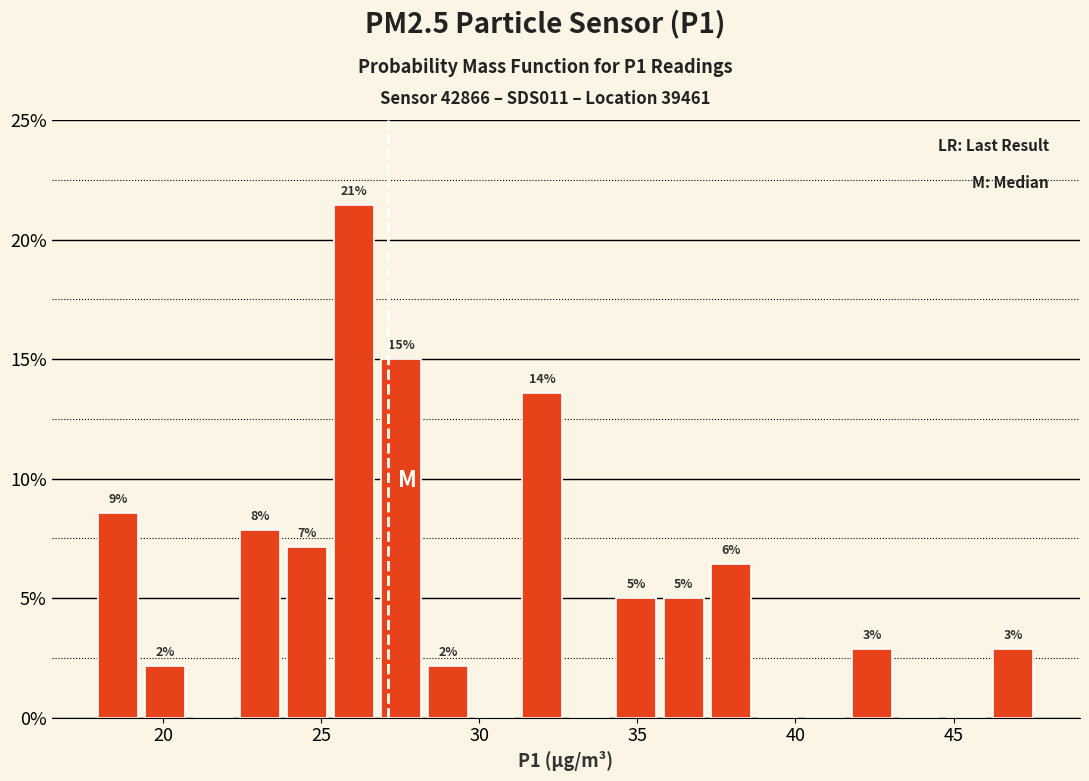

Around what value on the x-axis is the tallest bar? Give the approximate position of its centre, as read against the axis.

26.0